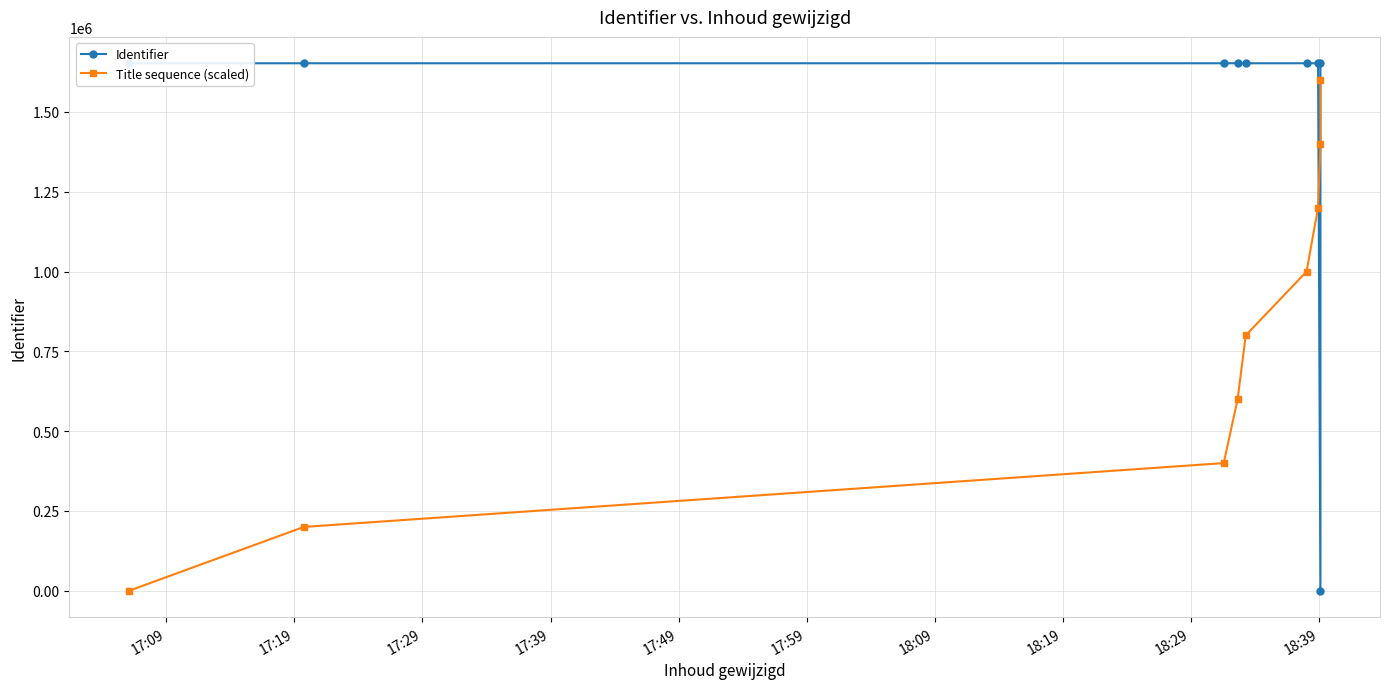

Does the chart have visible grid lines?

Yes